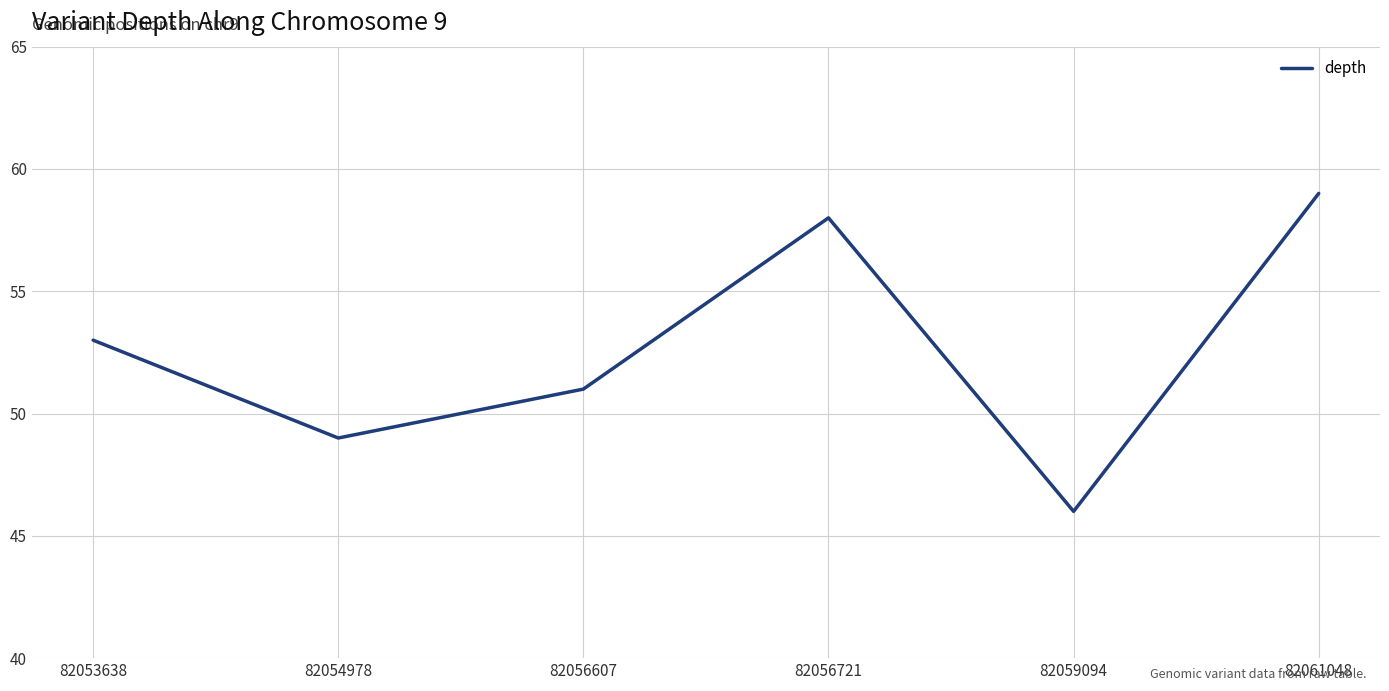

How many interior local valleys (lower than both neighbors) does the data have?

2